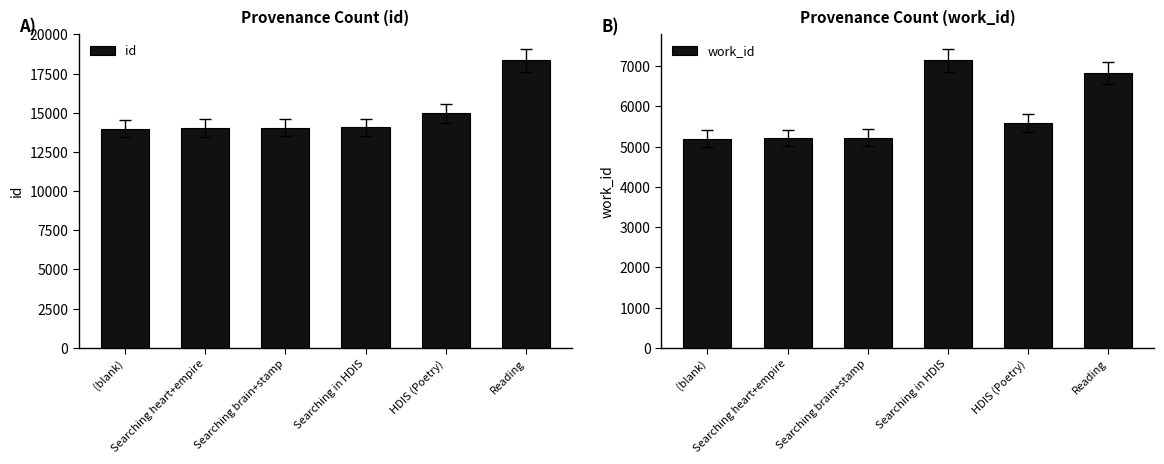

Which category has the highest value across all series?

Reading